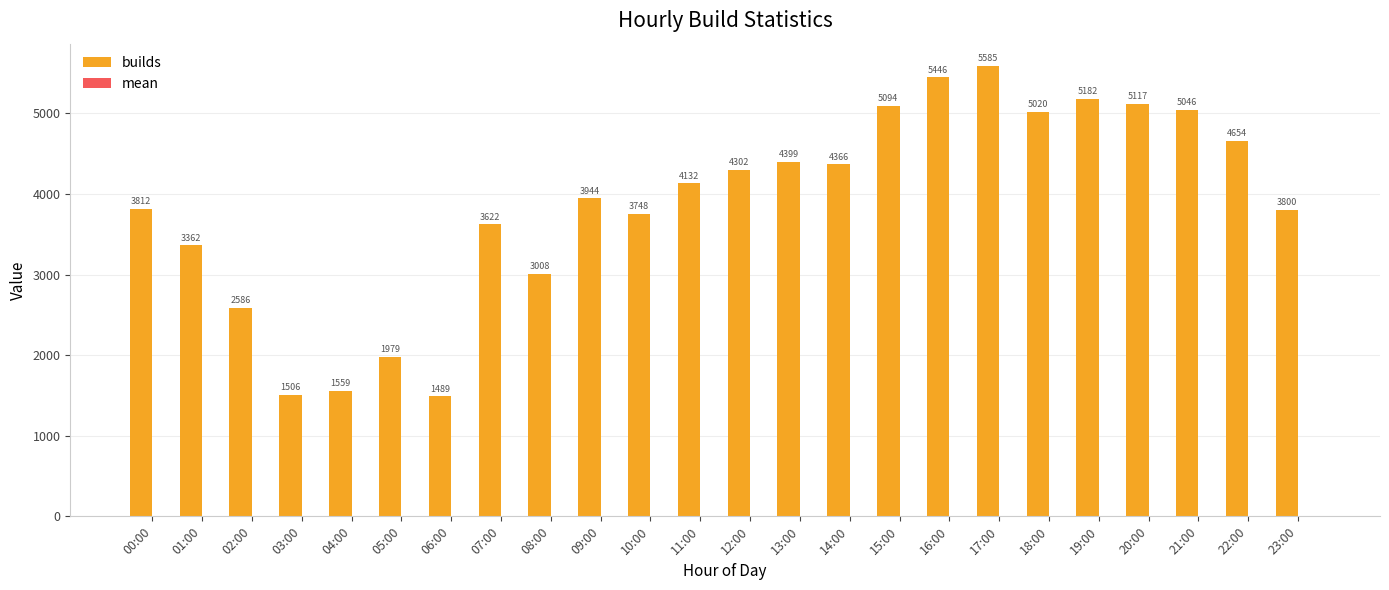

At which category is the sum across all series the highest?

17:00